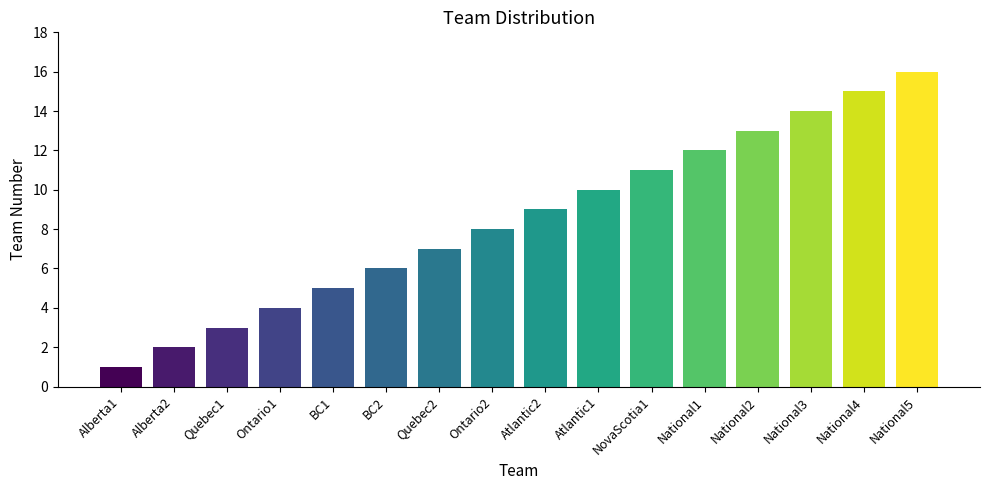

What is the difference between the values at National3 and National1?

2